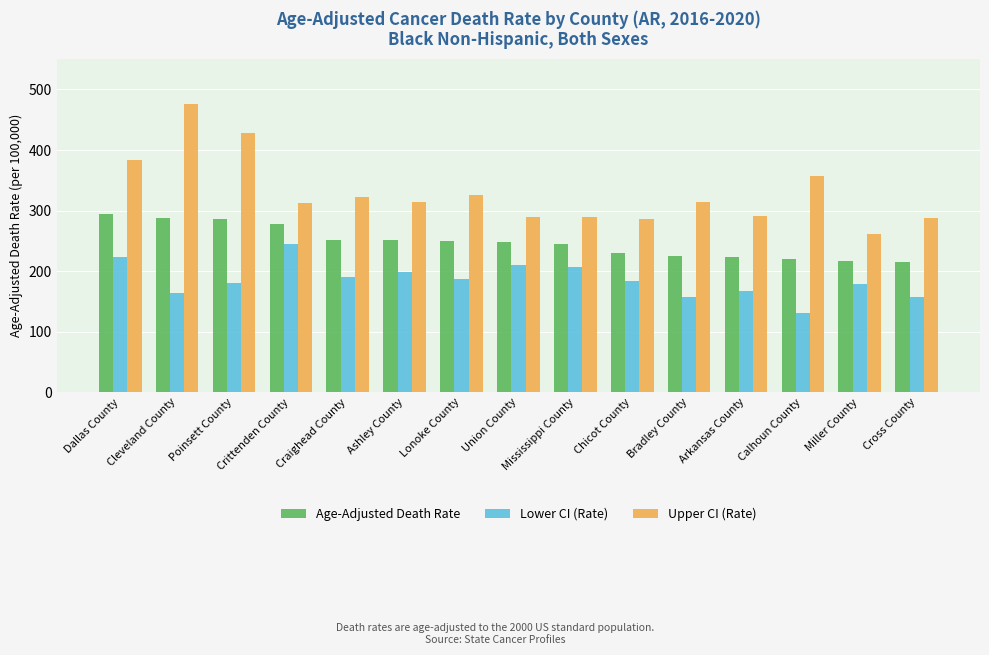

How many data points does each series have?

15